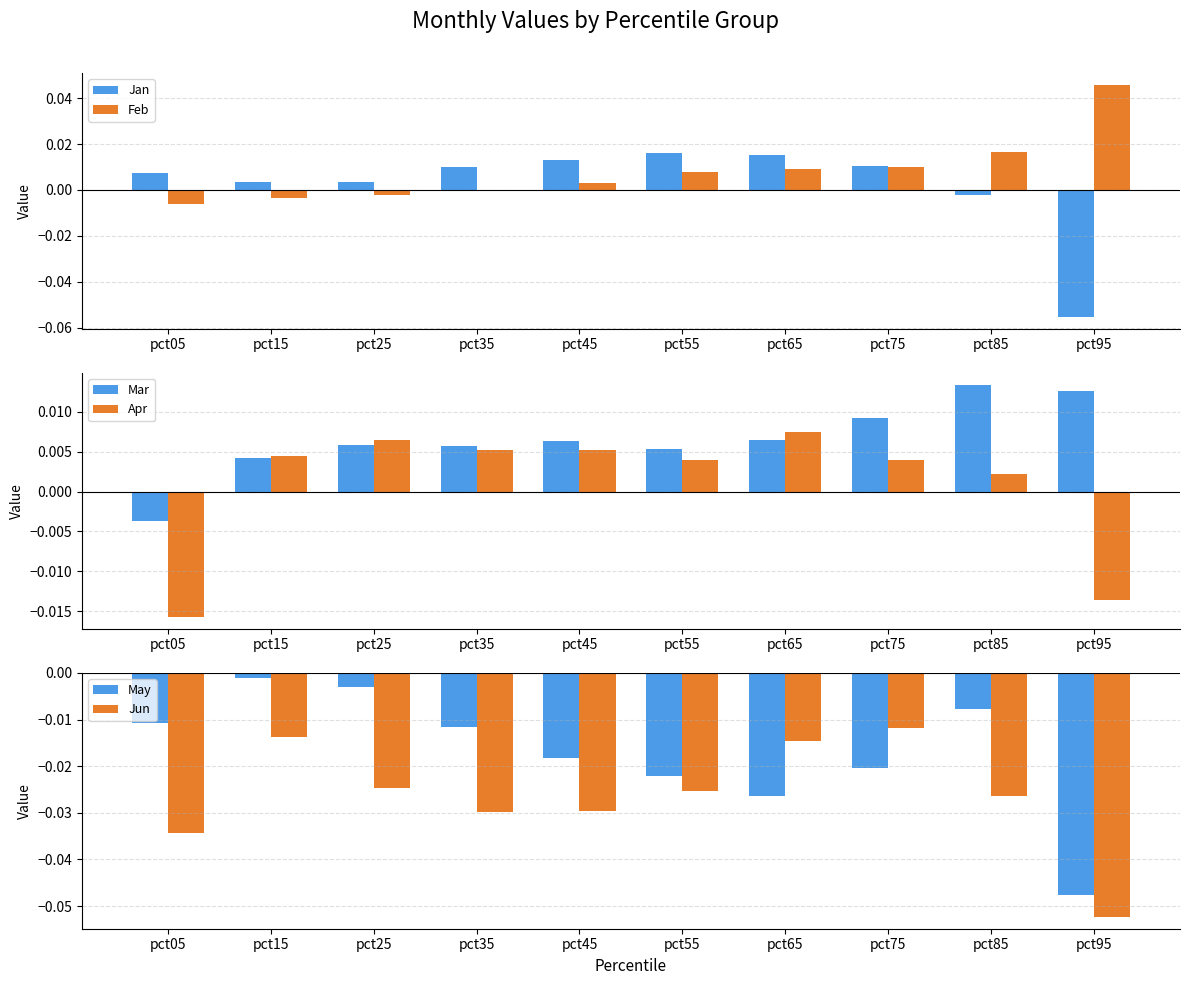

How many values in the Apr series exceed 0?

8